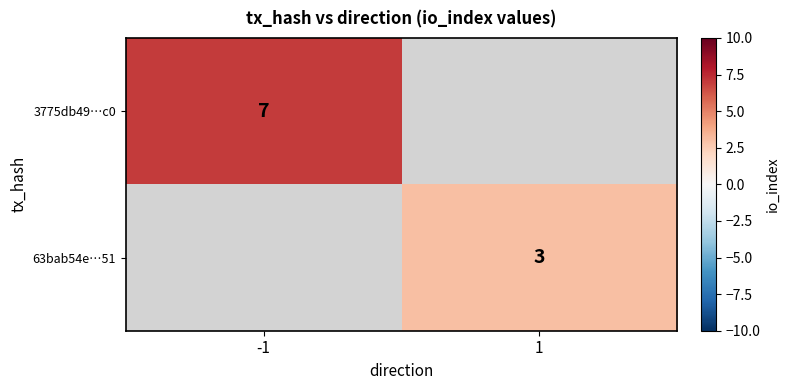

True or false: 63bab54e…51 has a value of 4 at 1.

False